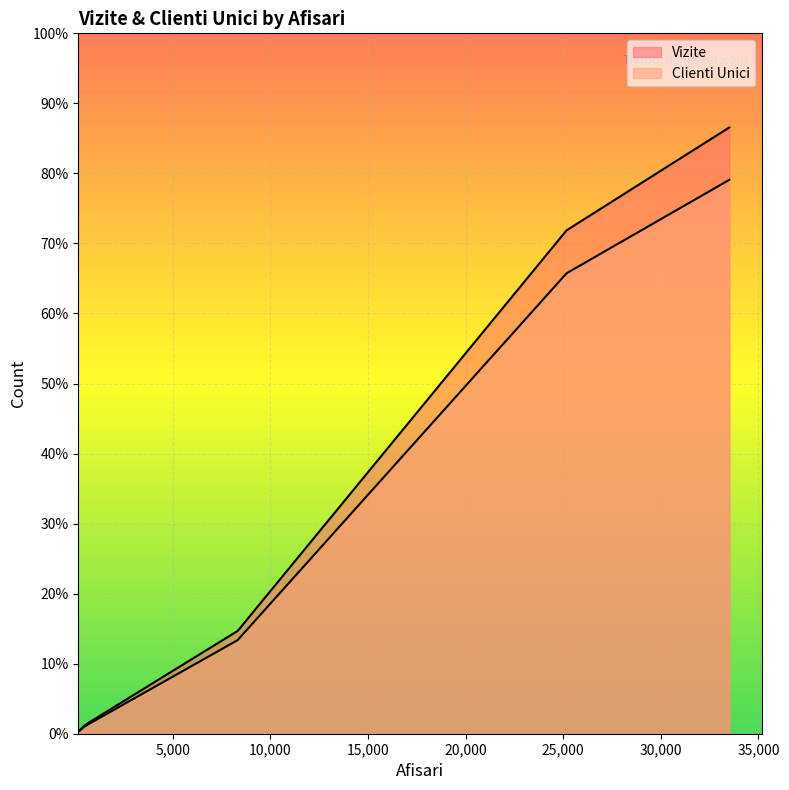

What are all the series names shown in the legend?

Vizite, Clienti Unici